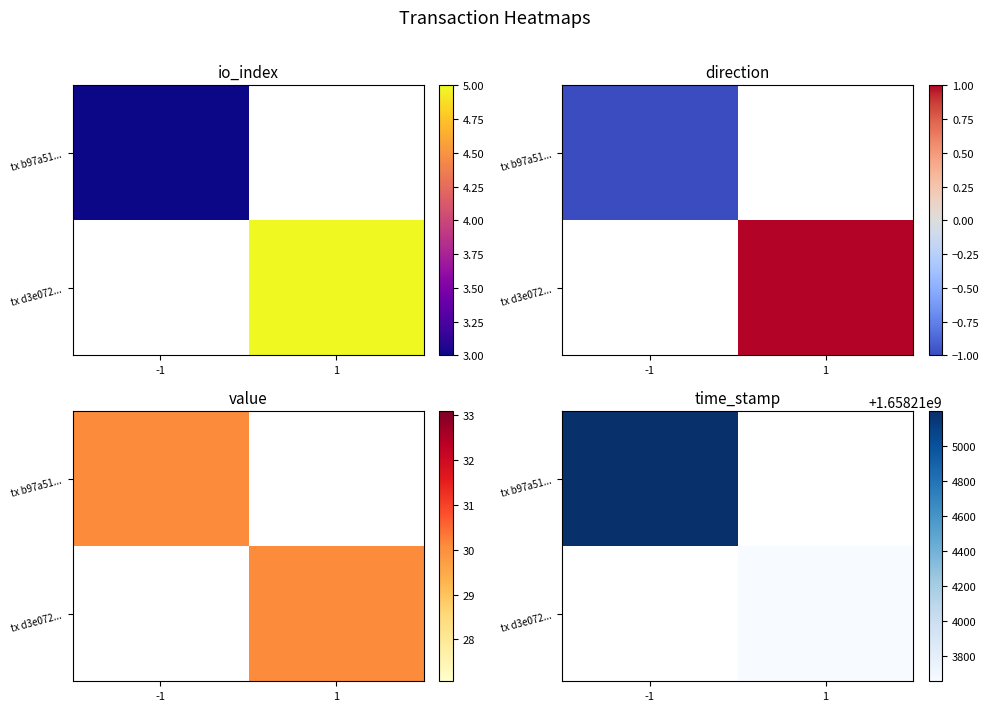

Reading left to right, what are all the values shown in this chart?

b97a51f98636c0b230269d1d592b83aba4dbbe0: direction=-1.0	io_index=3.0	value=30.1	time_stamp=1658215198.0
d3e07267650de91725a301dbdcd8a96dbd52cc3: direction=1.0	io_index=5.0	value=30.1	time_stamp=1658213653.0